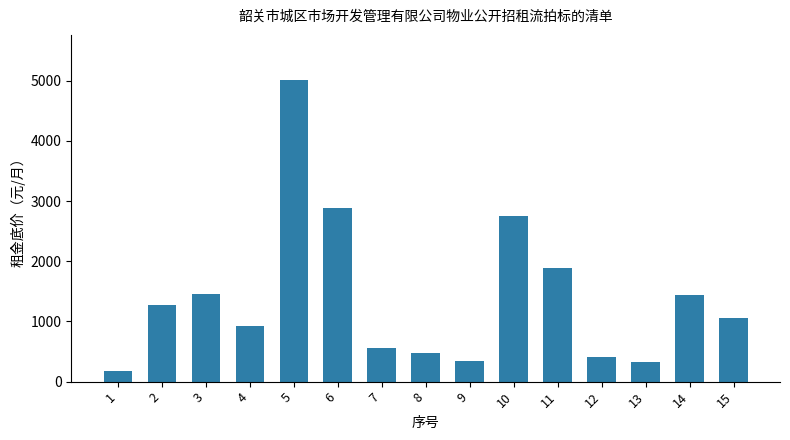

What is the difference between the maximum and minimum values?

4833